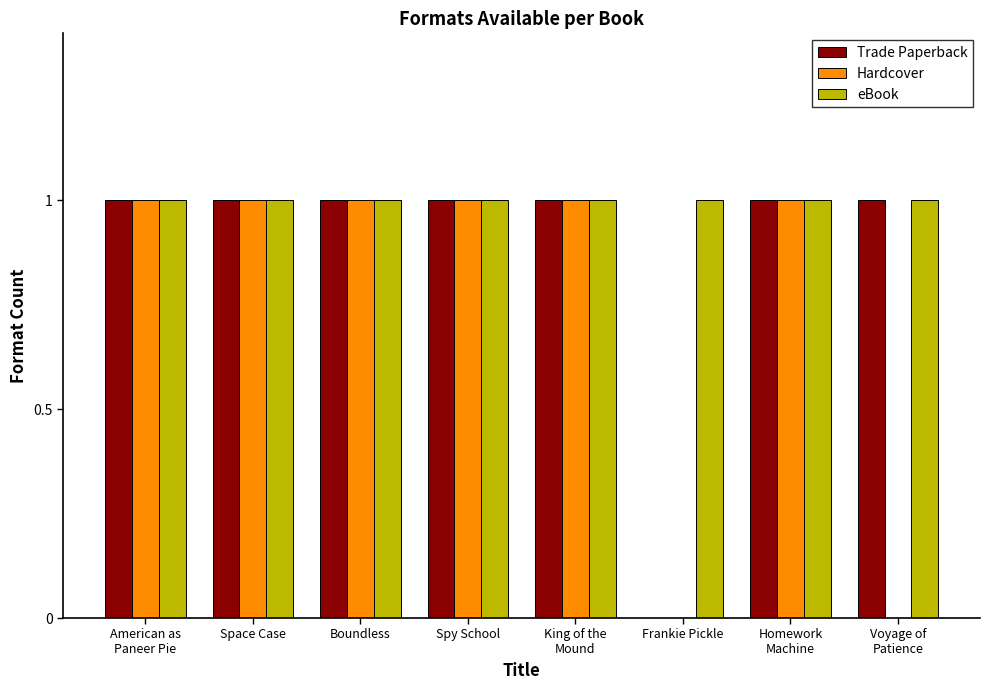

True or false: Trade Paperback has a value of 1 at Boundless.

True